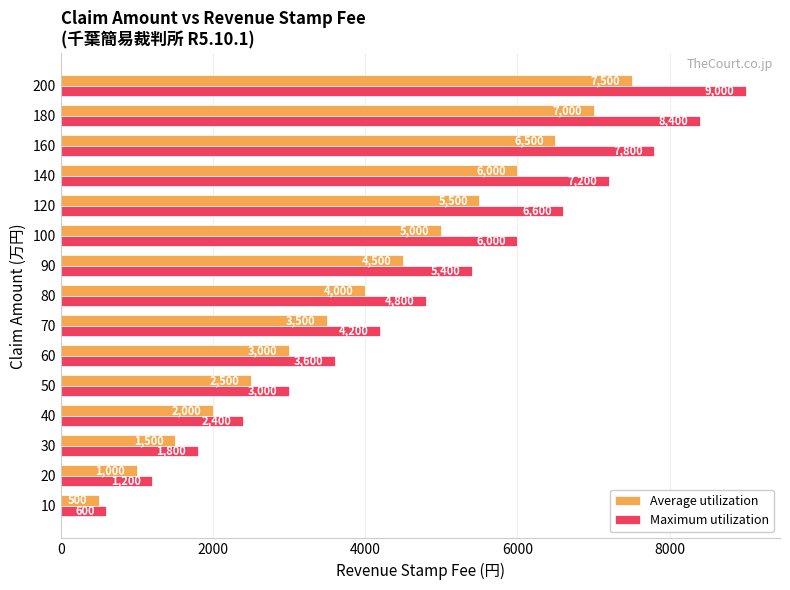

What is the difference between the maximum and minimum values in the Maximum utilization series?

8400